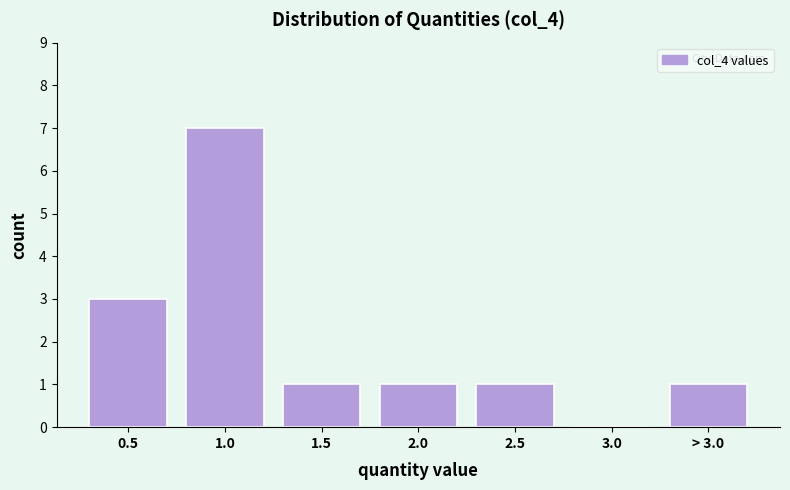

Reading right to left, transcribe all the data shown in this chart.

> 3.0=1	3.0=0	2.5=1	2.0=1	1.5=1	1.0=7	0.5=3